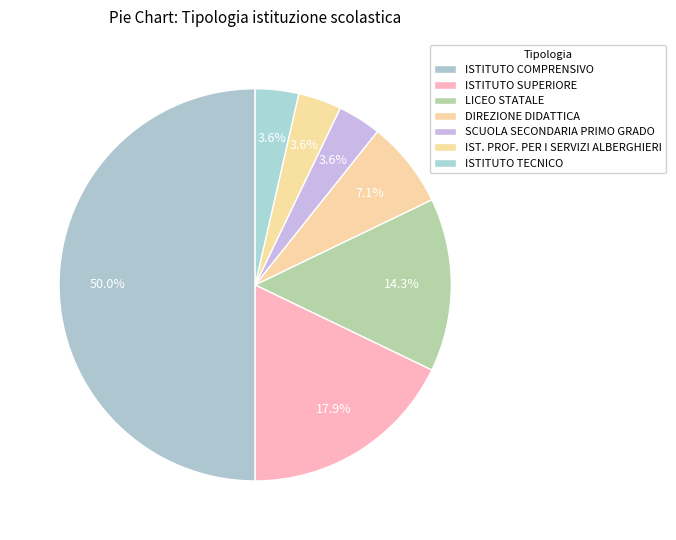

Count the number of slices in the pie.

7